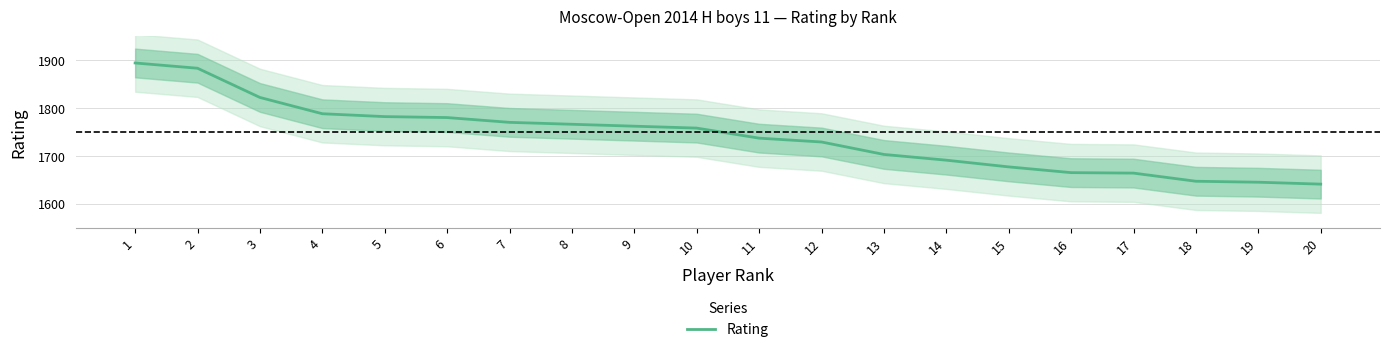

List the labels in order of value, smallest first.

20, 19, 18, 17, 16, 15, 14, 13, 12, 11, 10, 9, 8, 7, 6, 5, 4, 3, 2, 1